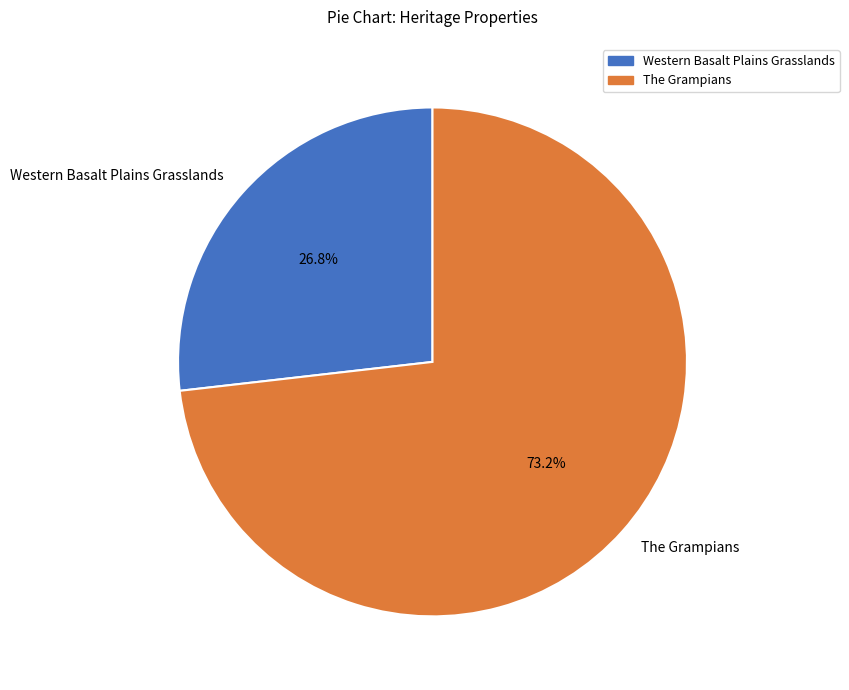

What percentage is the Western Basalt Plains Grasslands slice, to the nearest percent?

27%